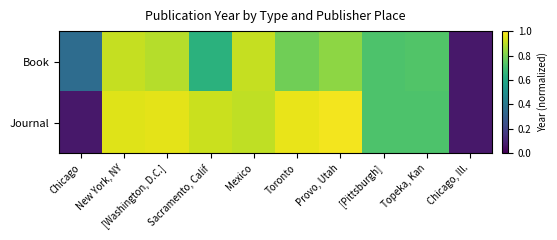

Rank the series at Mexico from lowest to highest value.

Journal, Book